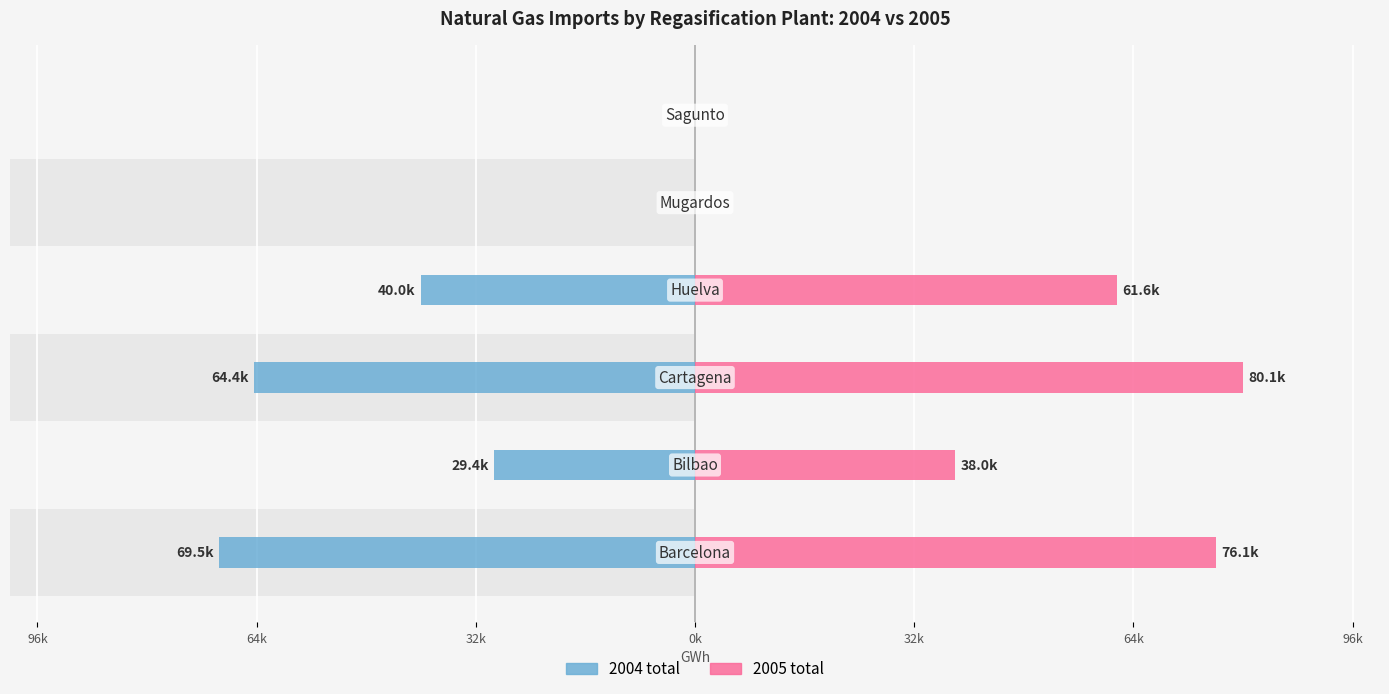

Rank the series by their maximum value, from lowest to highest.

2004 total, 2005 total